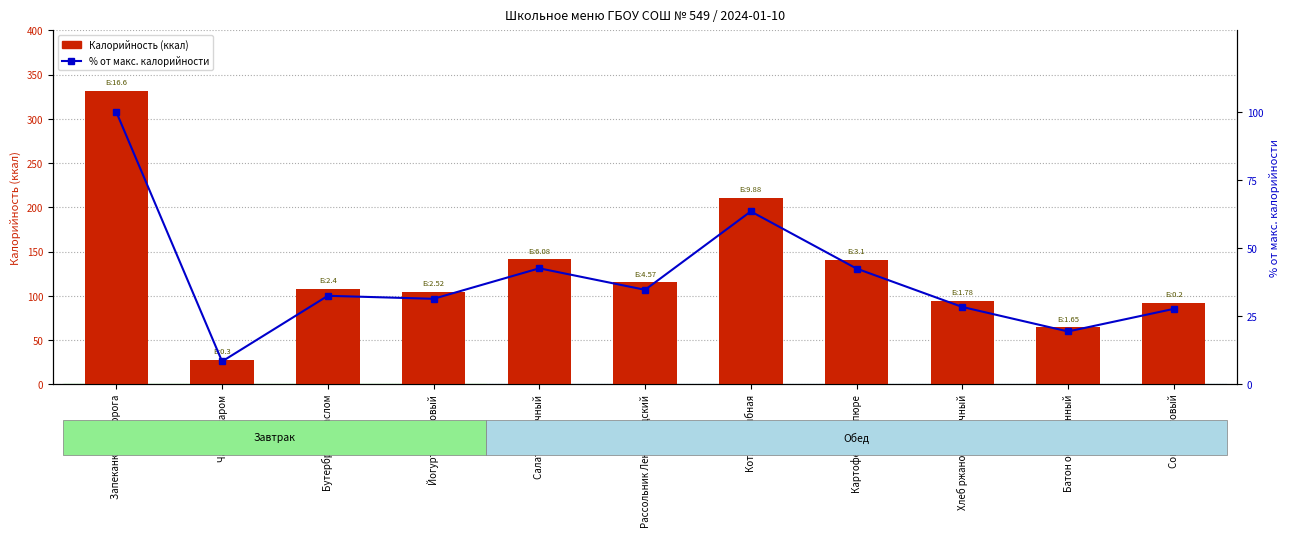

At which label is Калорийность closest to 179?

Котлета рыбная